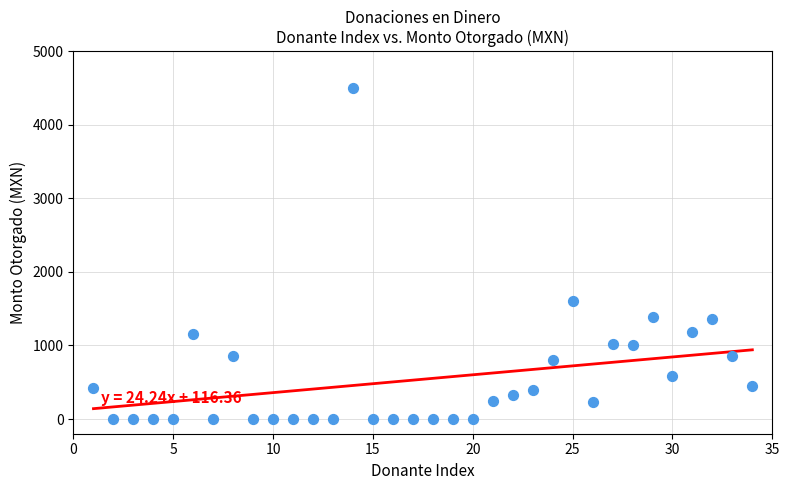

What is the range of Y values (max minus min)?

4500